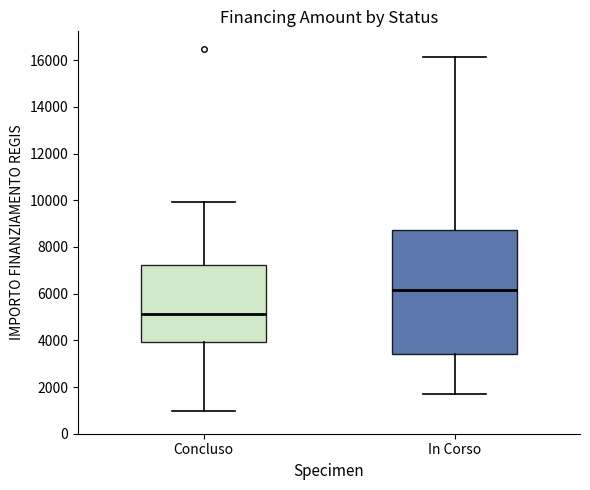

Reading left to right, read every box against the y-axis: the position of its median line, the range the box covers, and the ends of its whiskers. The values are not printed on the chart, so give them approximately, as read against the axis.

Concluso: median 5200, box 4000 to 7200, whiskers 1000 to 10000
In Corso: median 6200, box 3400 to 8800, whiskers 1800 to 16200